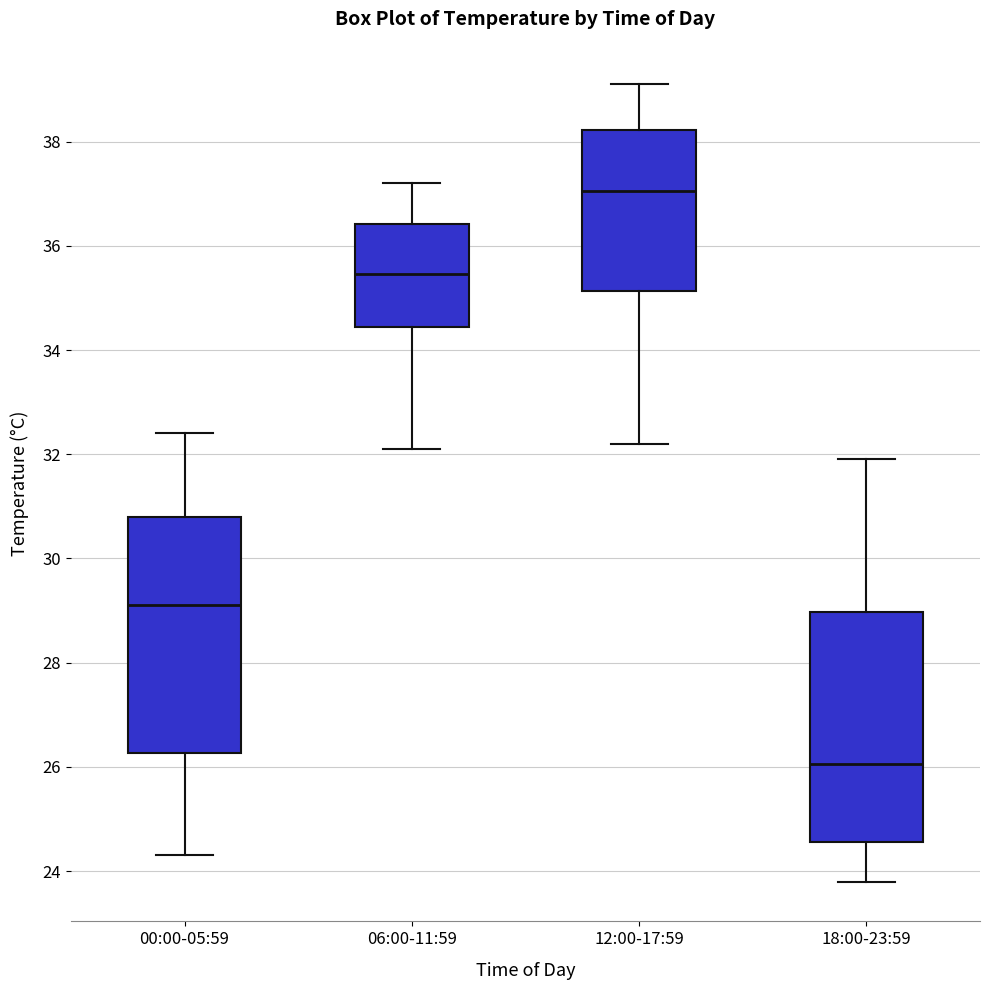

Where does the upper whisker of the box for 18:00-23:59 end on the y-axis? The values are not printed on the chart, so give them approximately, as read against the axis.

32.0